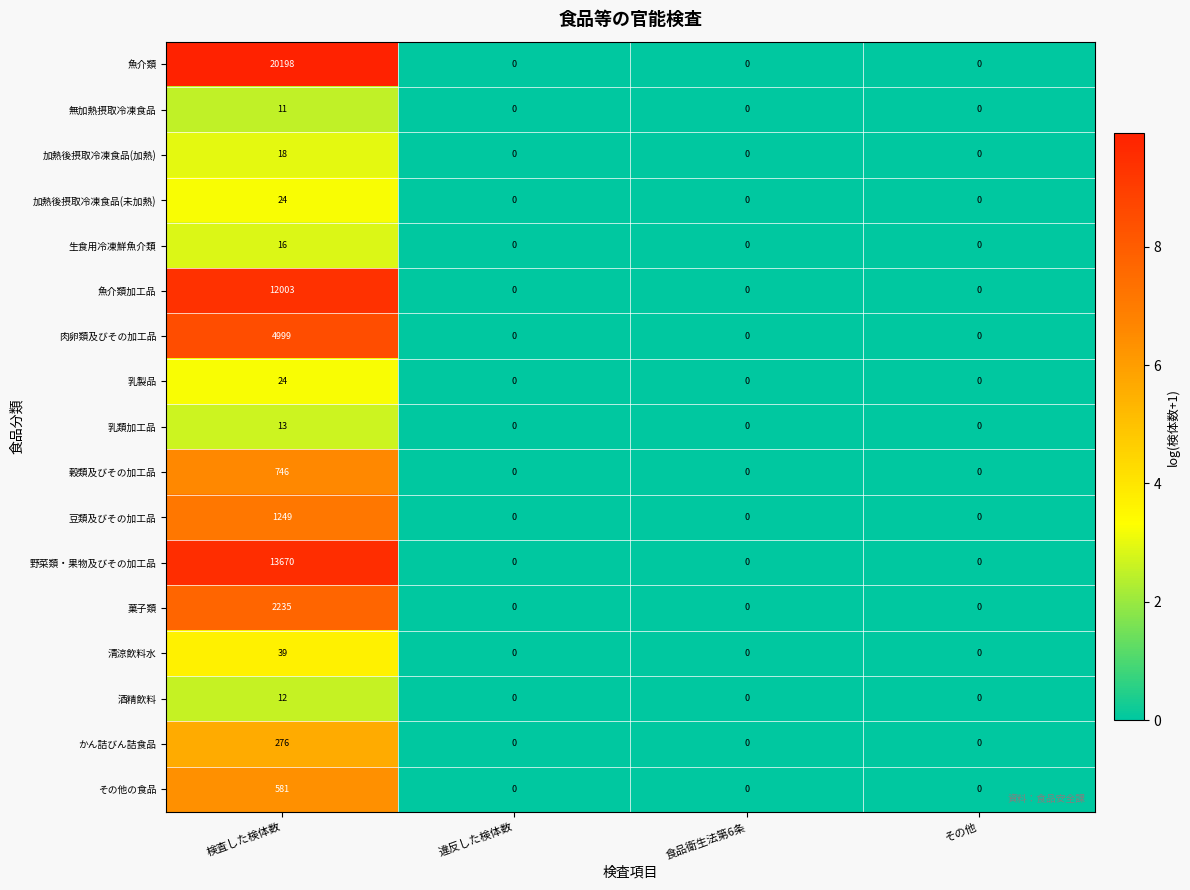

How many 菓子類 values are between 0 and 2235?

4